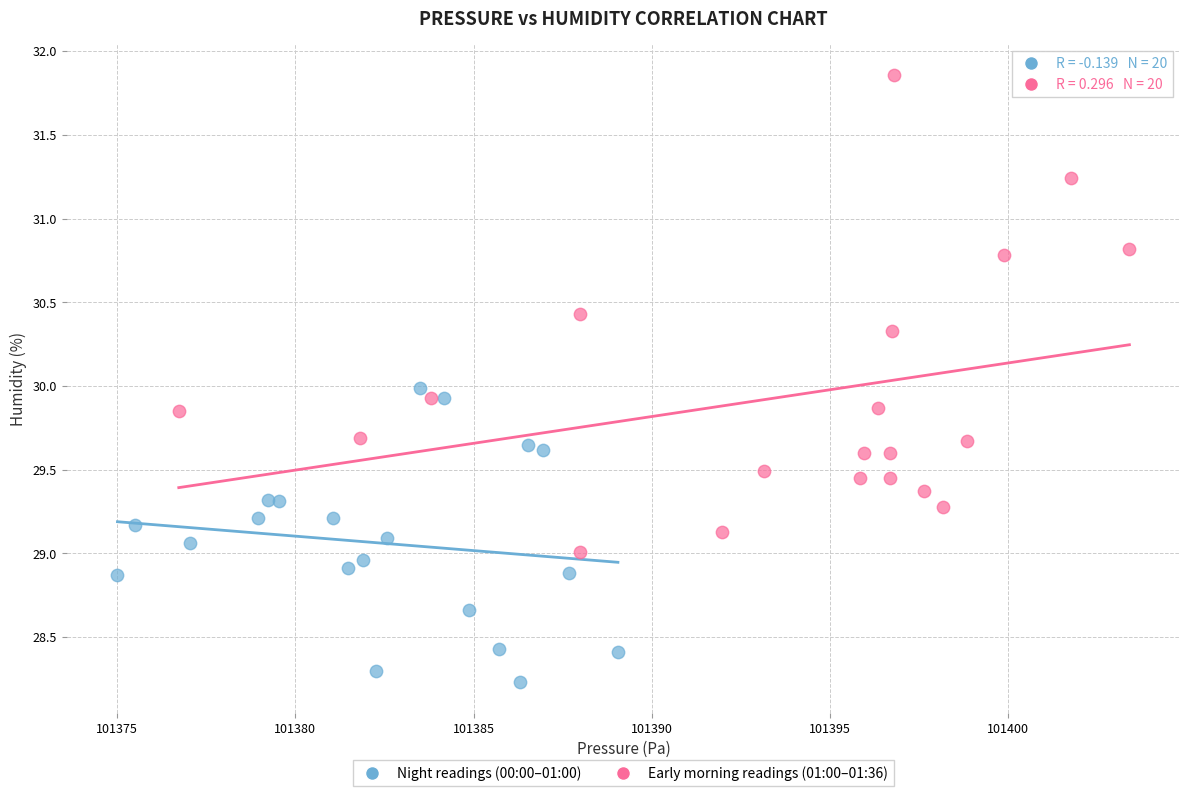

Which series reaches the maximum Y coordinate?

Early morning readings (01:00–01:36)